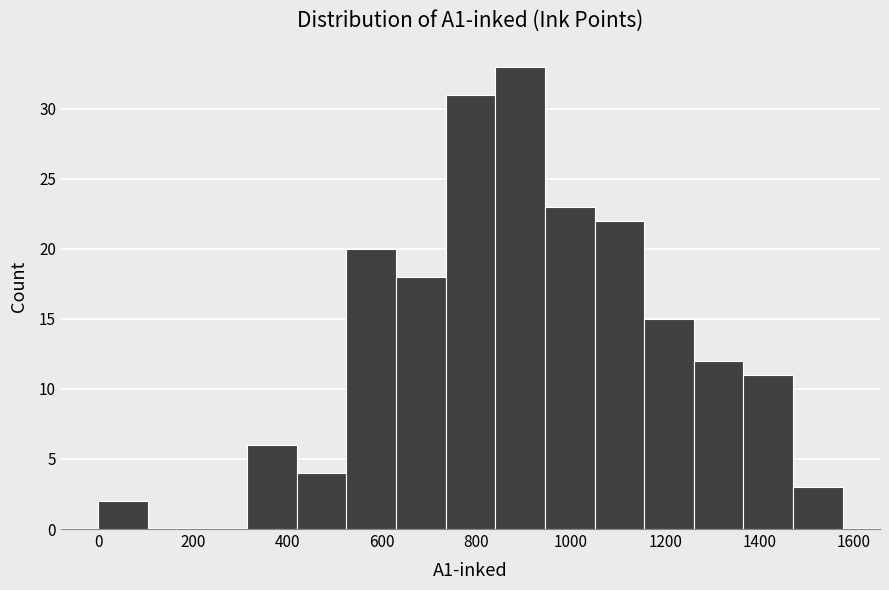

Reading left to right, transcribe this chart: for each bar, give the range it covers on the x-axis and its height. Neither the bar edges nor the heights are printed on the chart, so give them approximately, as read against the axes.

0 to 100: 2
100 to 220: 0
220 to 320: 0
320 to 420: 6
420 to 520: 4
520 to 640: 20
640 to 740: 18
740 to 840: 31
840 to 940: 33
940 to 1060: 23
1060 to 1160: 22
1160 to 1260: 15
1260 to 1360: 12
1360 to 1480: 11
1480 to 1580: 3